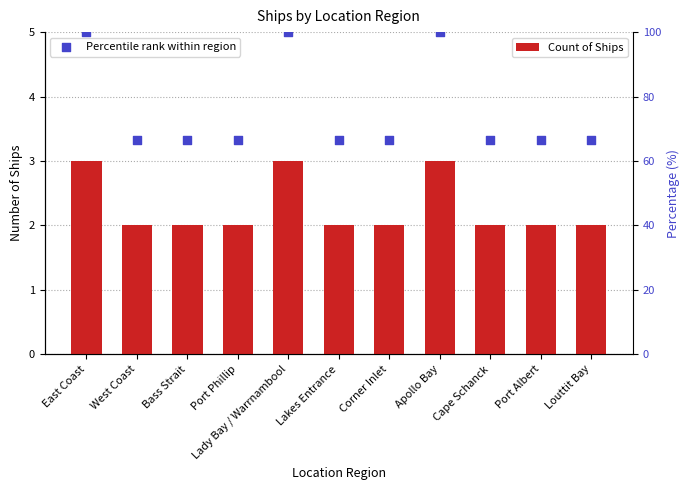

At which category is the sum across all series the highest?

East Coast